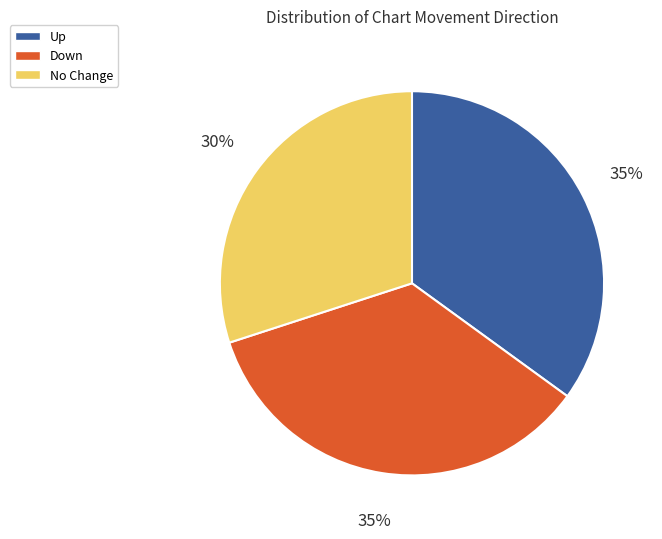

Count the number of slices in the pie.

3